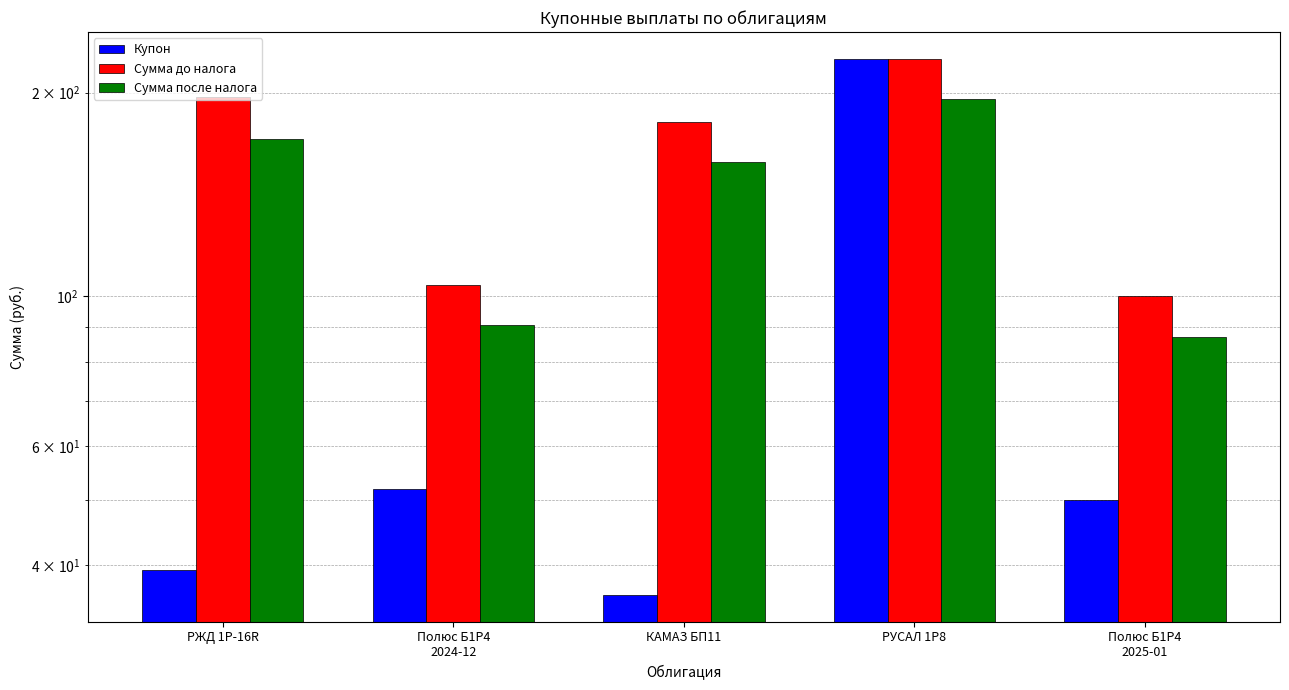

Reading left to right, extract all data points from this chart.

Купон: РЖД 1Р-16R=39.4	Полюс Б1P4
2024-12=51.9	КАМАЗ БП11=36.1	РУСАЛ 1Р8=224.4	Полюс Б1P4
2025-01=50.0
Сумма до налога: РЖД 1Р-16R=196.9	Полюс Б1P4
2024-12=103.7	КАМАЗ БП11=180.8	РУСАЛ 1Р8=224.4	Полюс Б1P4
2025-01=100.0
Сумма после налога: РЖД 1Р-16R=170.9	Полюс Б1P4
2024-12=90.7	КАМАЗ БП11=157.8	РУСАЛ 1Р8=195.4	Полюс Б1P4
2025-01=87.0